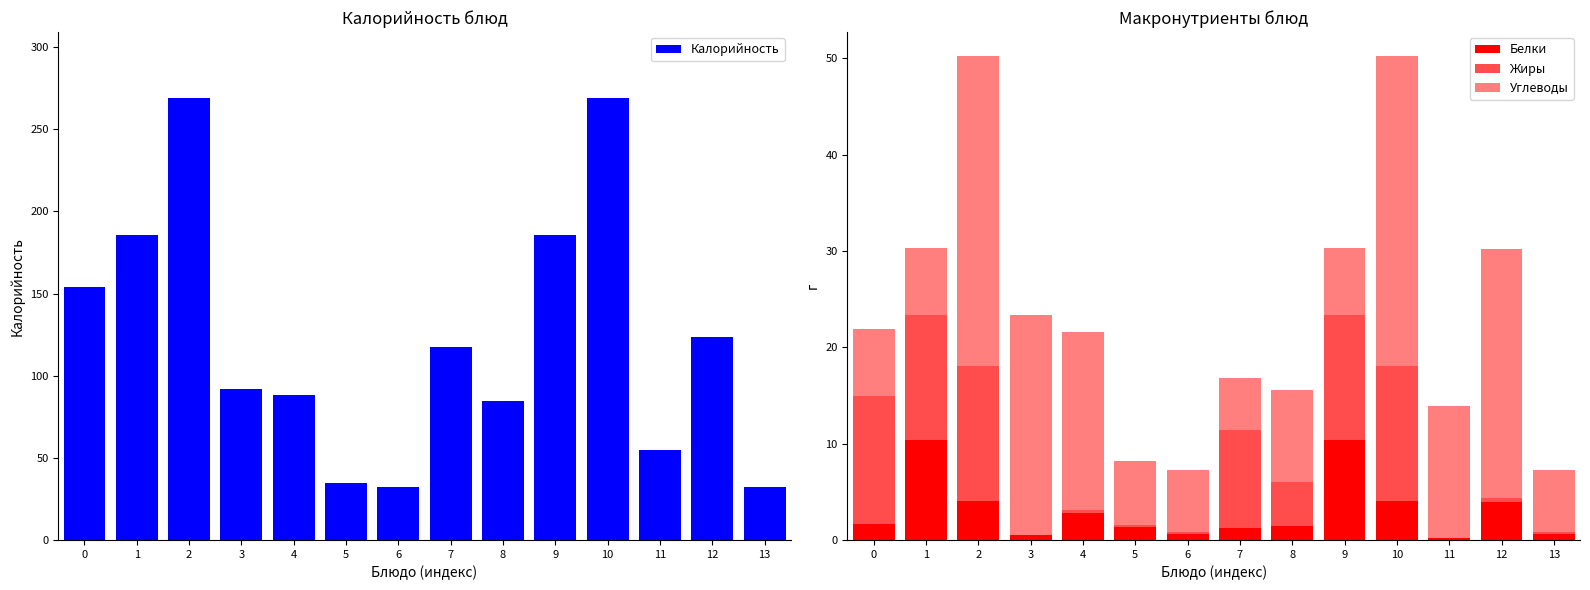

How many data points in Углеводы are less than 9?

7